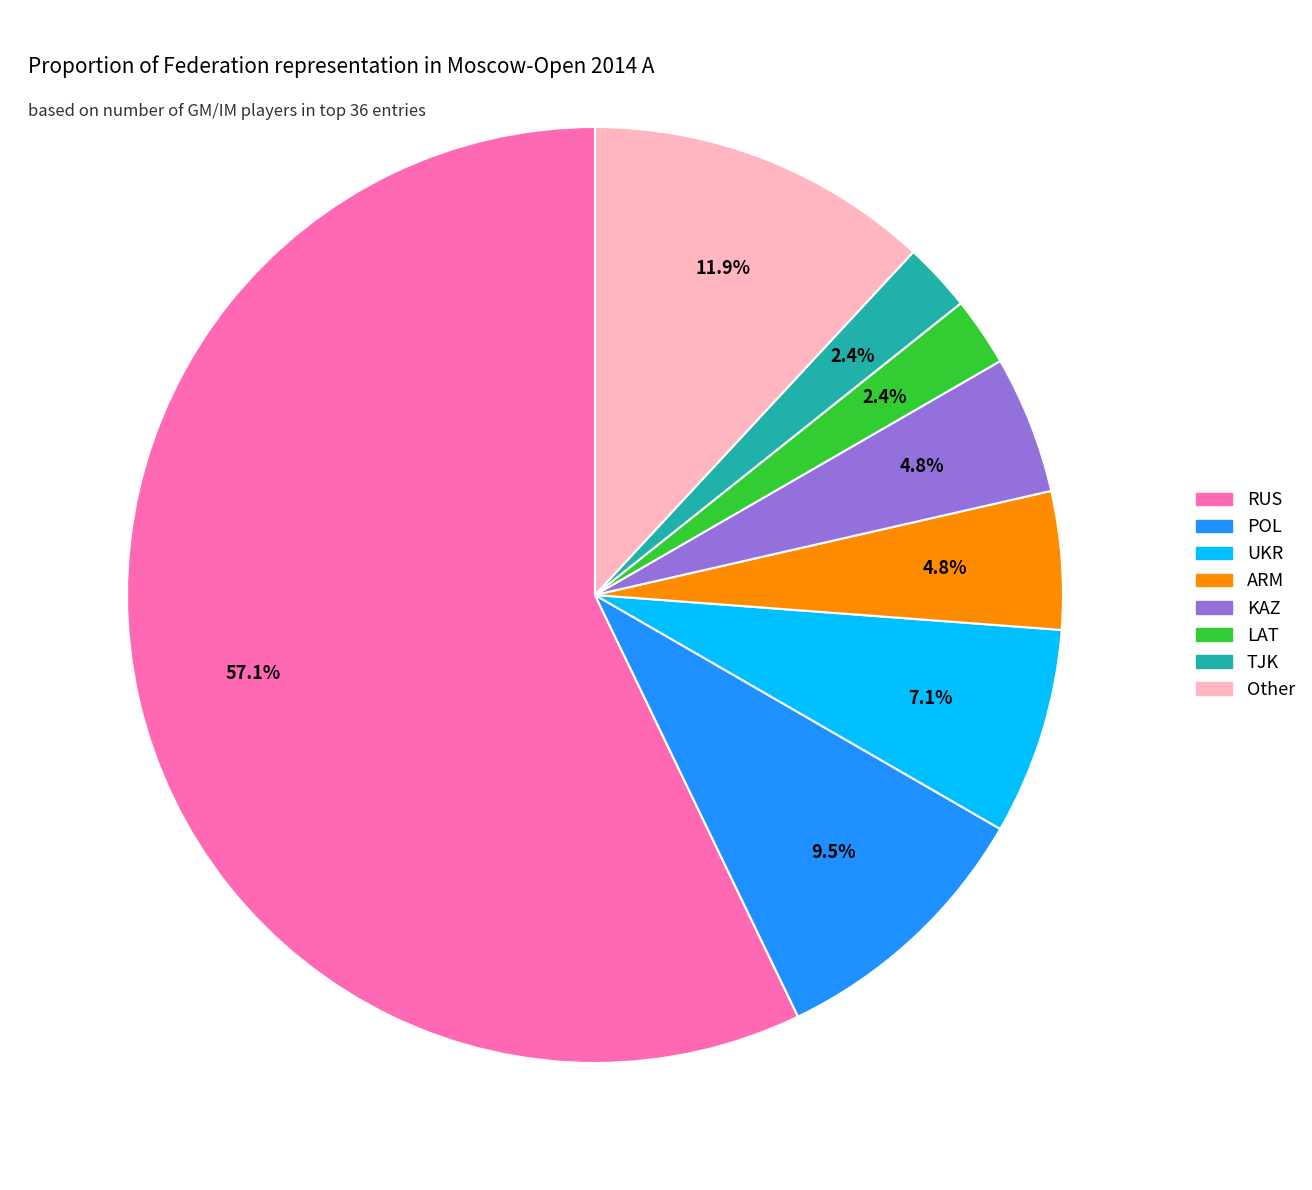

Count the number of slices in the pie.

8